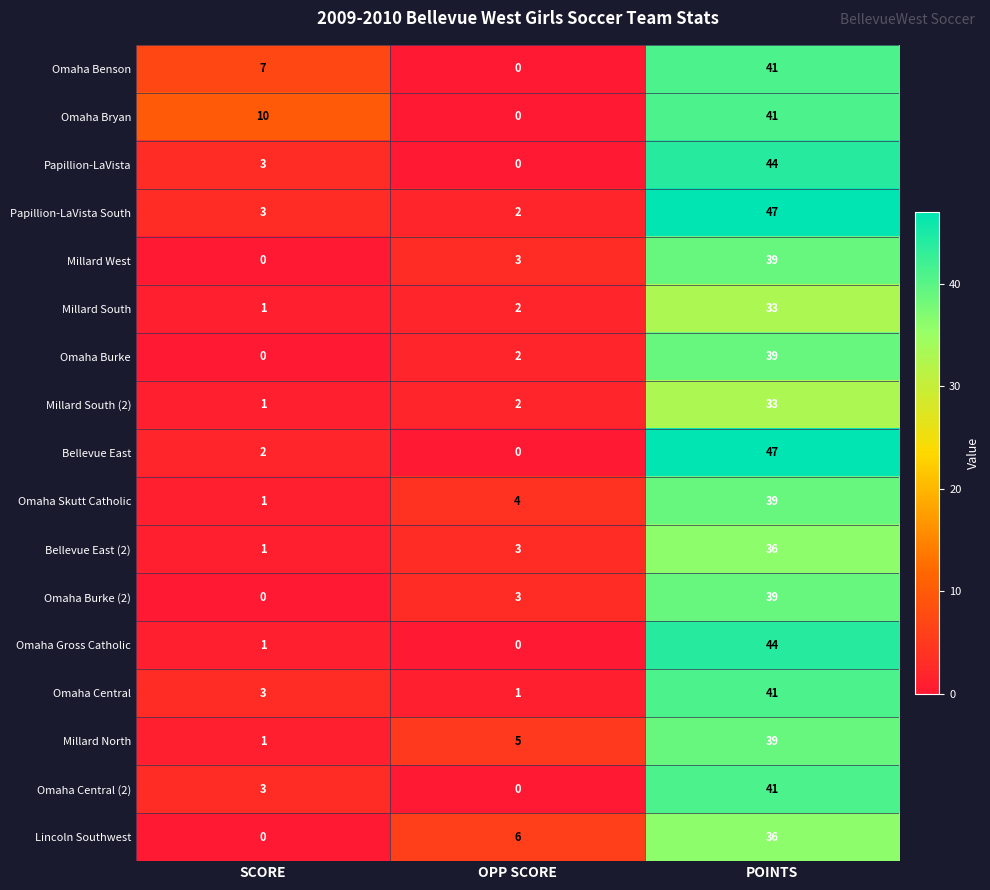

What is the approximate value of Omaha Central at POINTS, to the nearest 5?

40